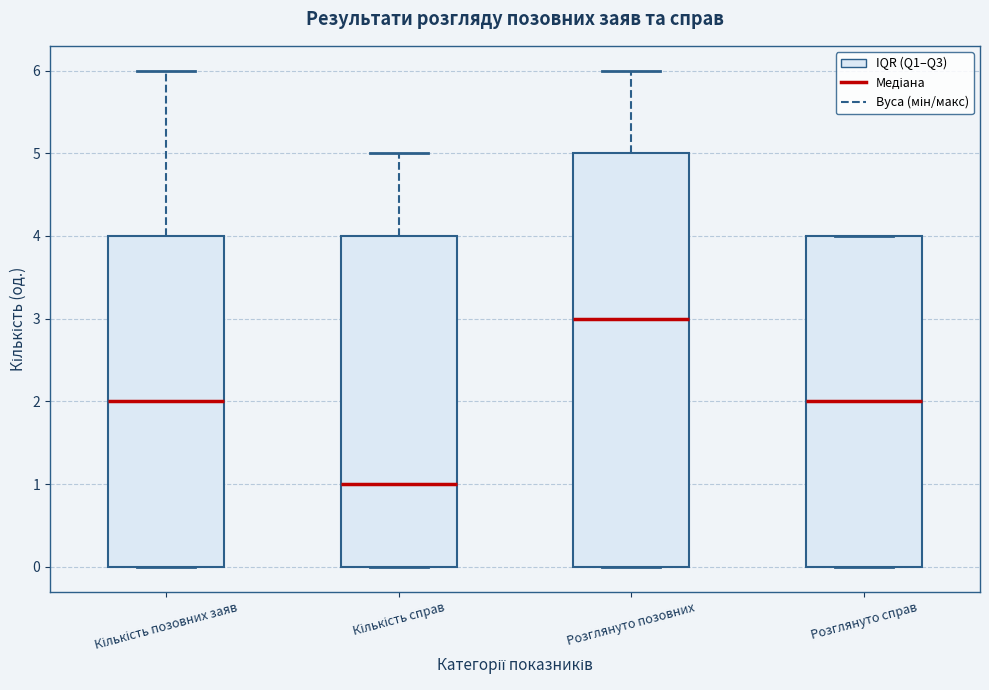

Where is the upper edge of the box for Кількість позовних заяв on the y-axis? The values are not printed on the chart, so give them approximately, as read against the axis.

4